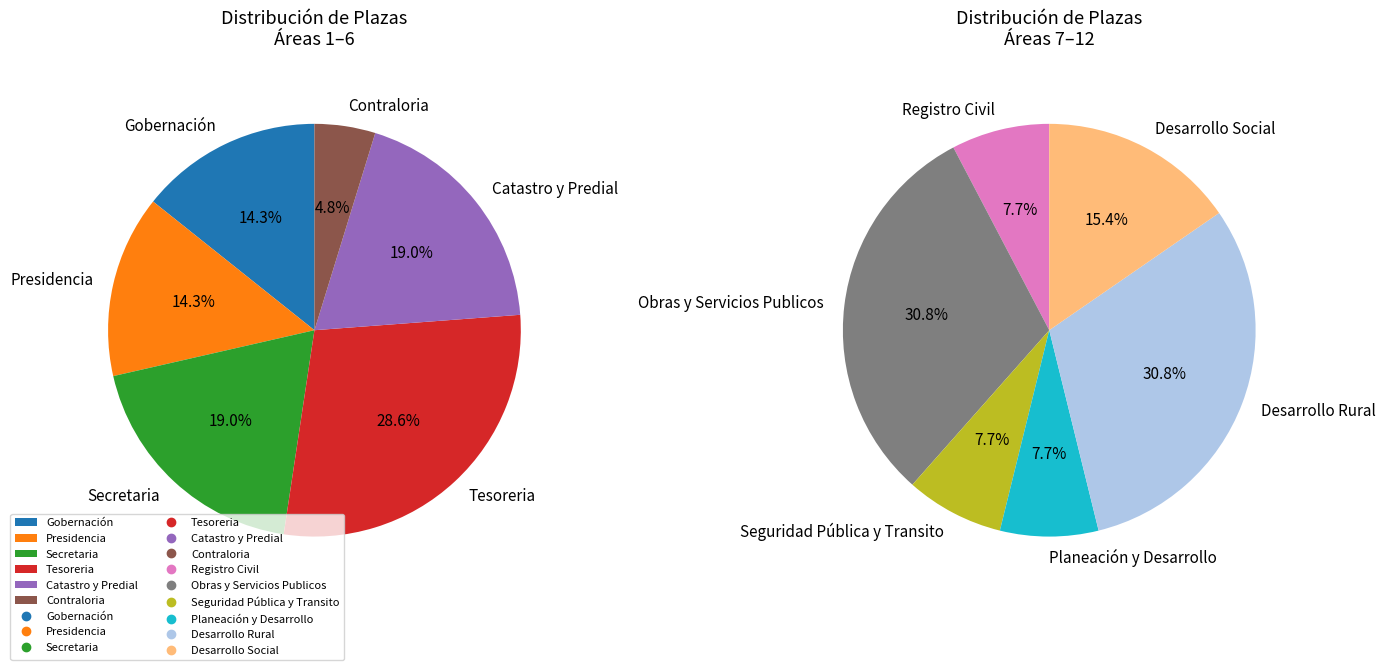

Between Desarrollo Social and Obras y Servicios Publicos, which is larger?

Obras y Servicios Publicos